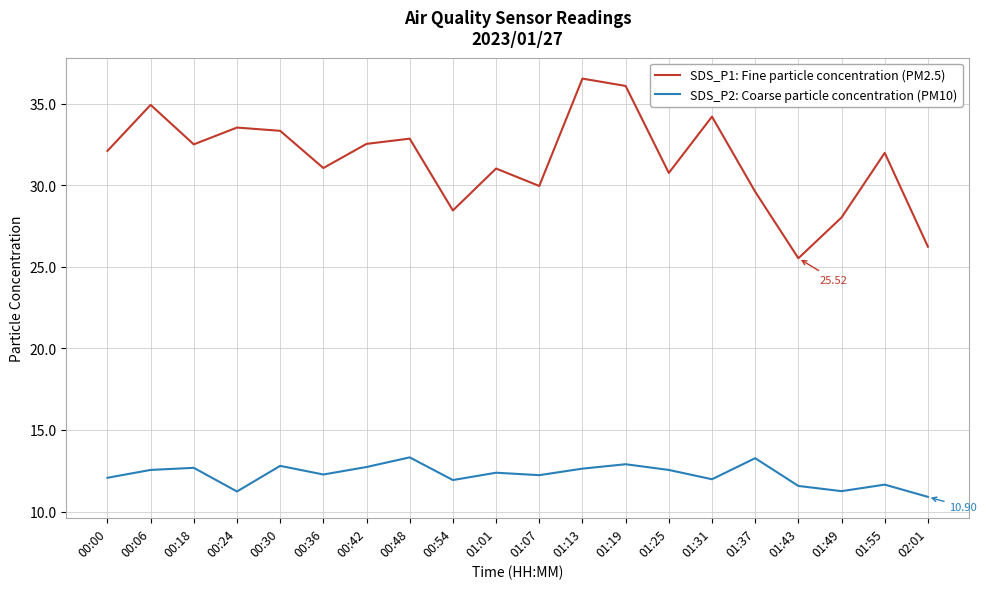

True or false: SDS_P1: Fine particle concentration (PM2.5) and SDS_P2: Coarse particle concentration (PM10) cross at least once.

False